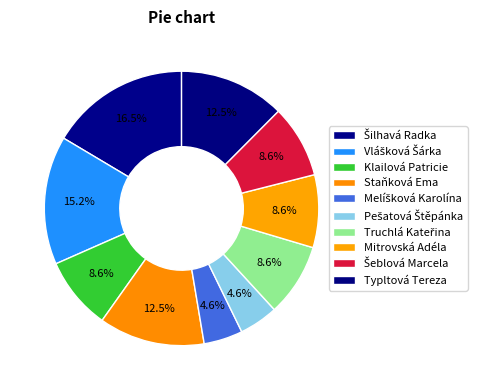

Does Vlášková Šárka account for over 50% of the chart?

No